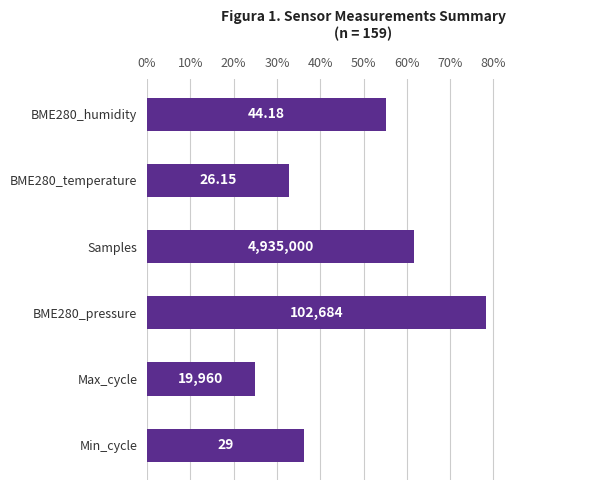

Are the bars horizontal?

Yes